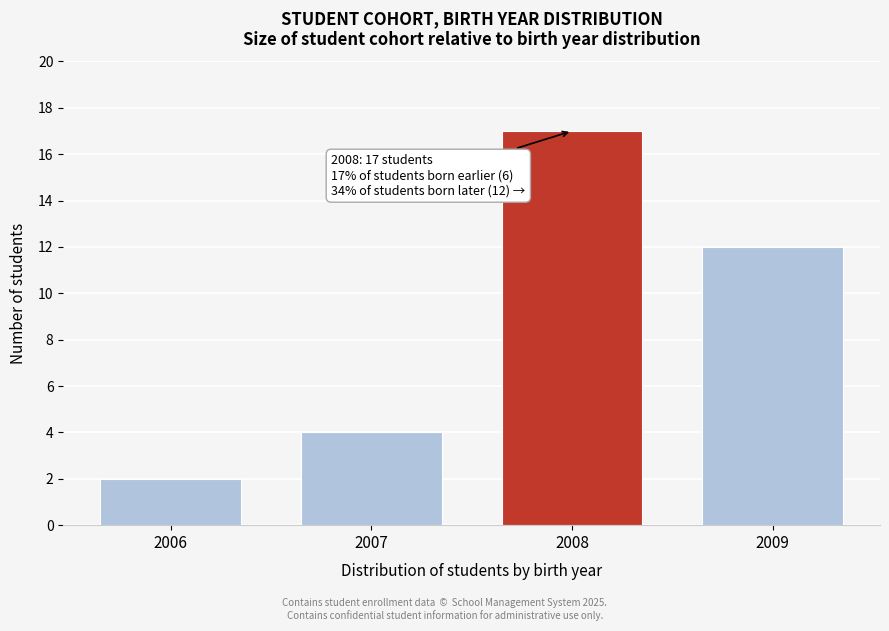

Reading right to left, extract all data points from this chart.

2009=12	2008=17	2007=4	2006=2